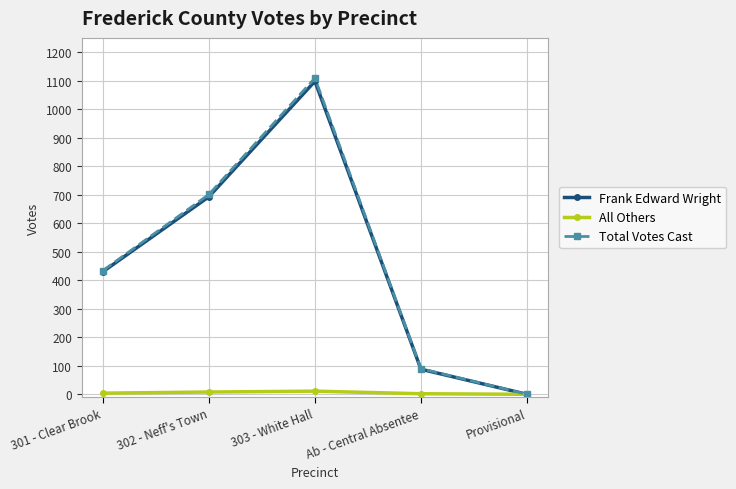

Which category has the highest value across all series?

303 - White Hall